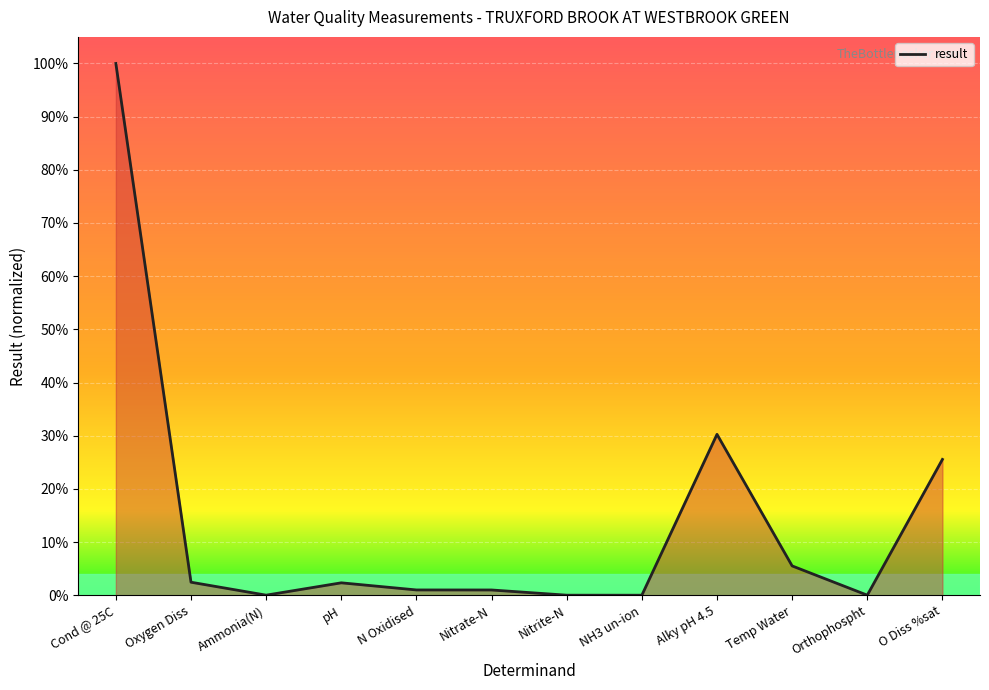

Does the chart display data point markers on the line(s)?

No